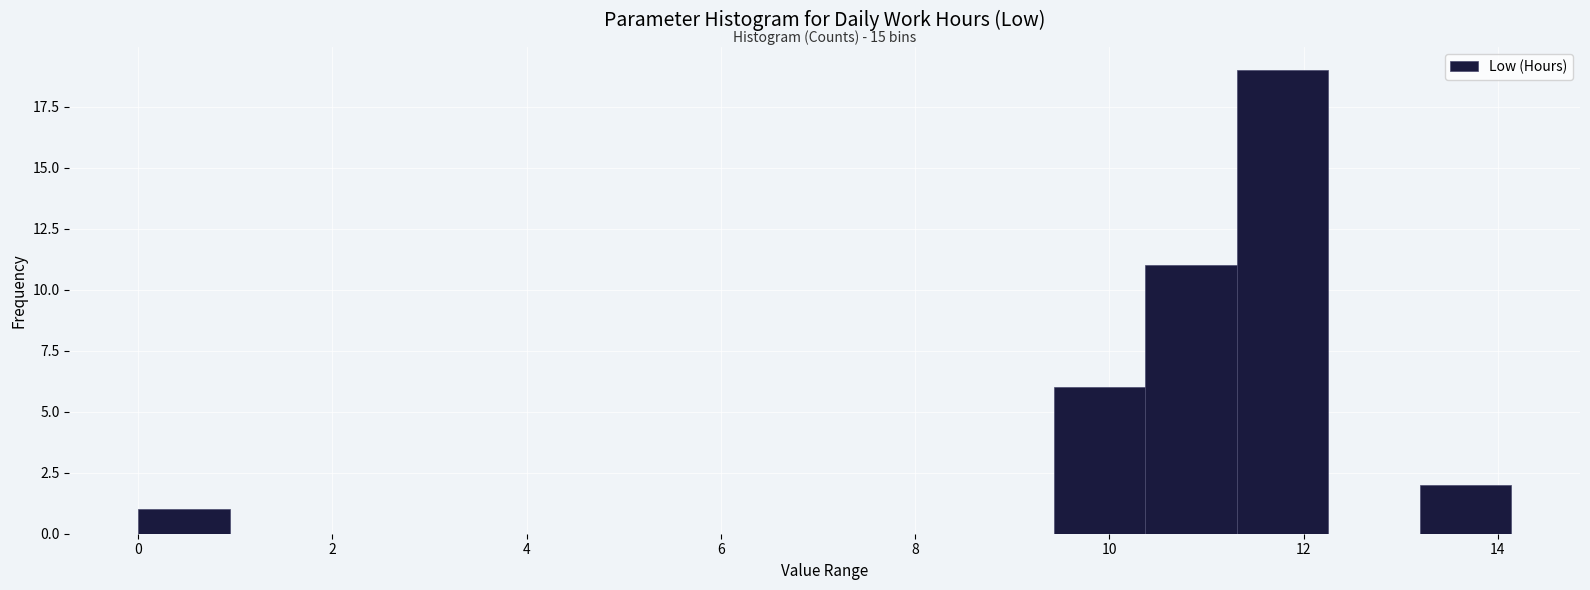

Which range on the x-axis has the tallest bar?

11.4 to 12.2